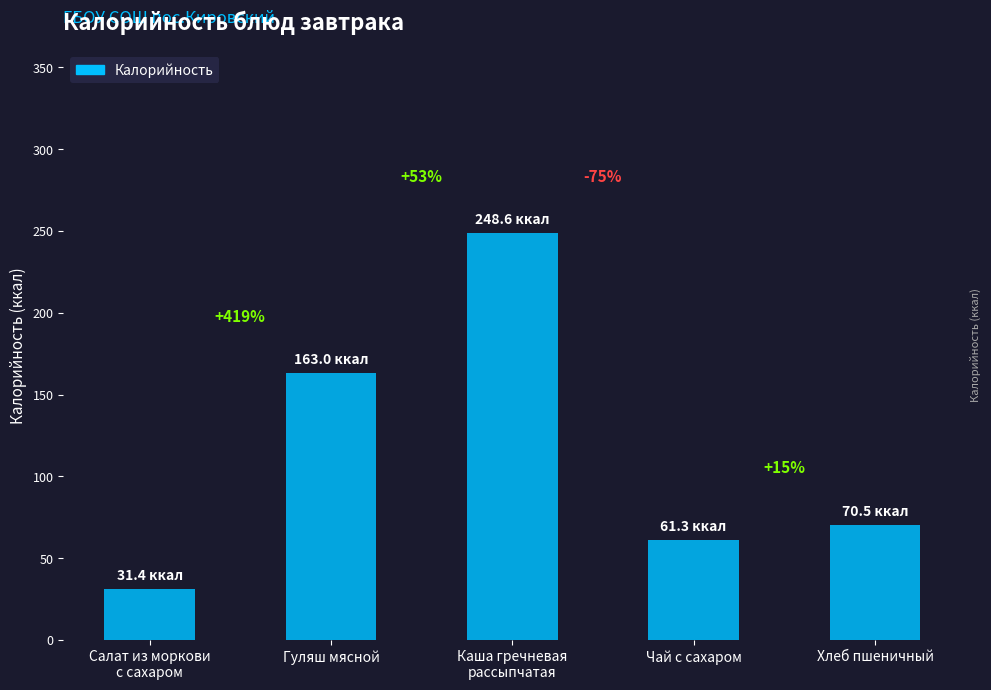

Does the chart contain any negative values?

No